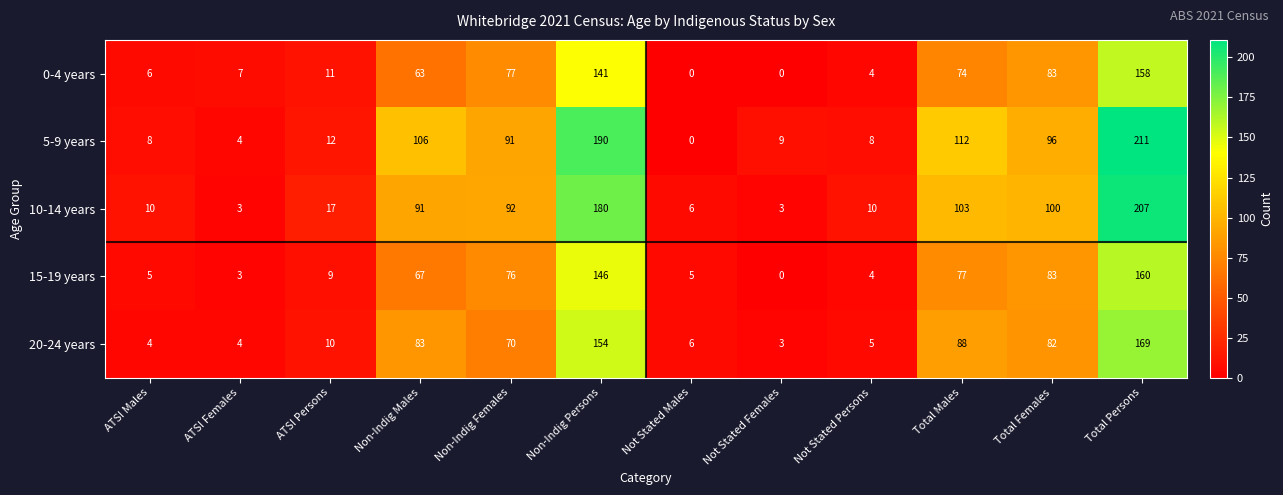

What is the highest value of the 15-19 years series?

160